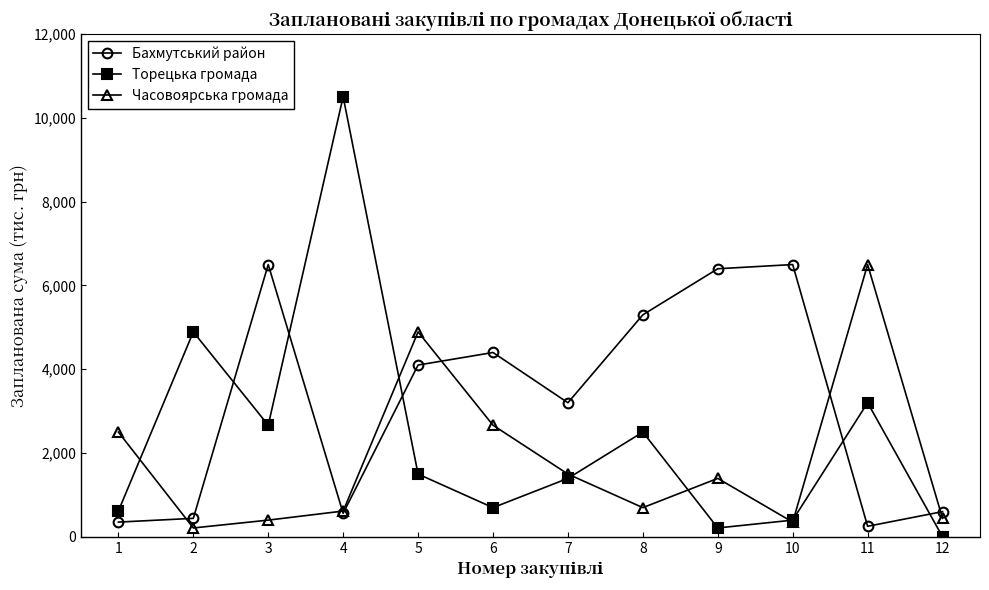

True or false: Торецька громада and Бахмутський район cross at least once.

True